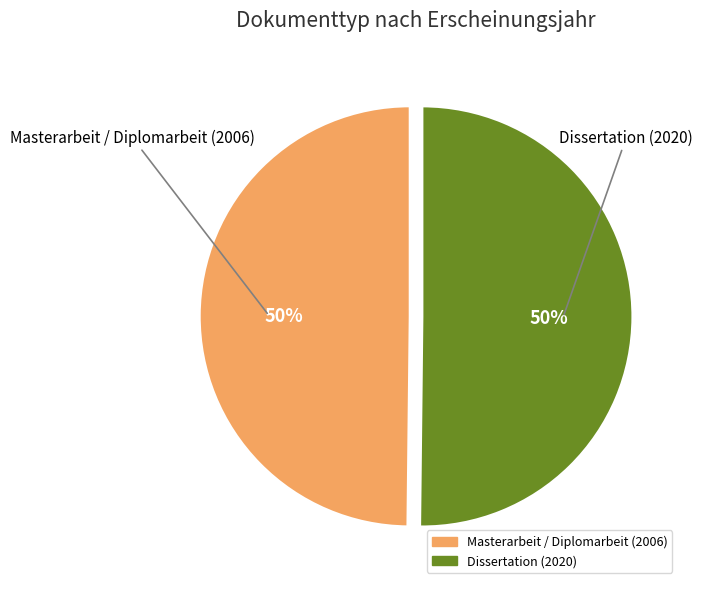

Approximately how many times larger is the value at Masterarbeit / Diplomarbeit (2006) compared to Dissertation (2020)?

1.0